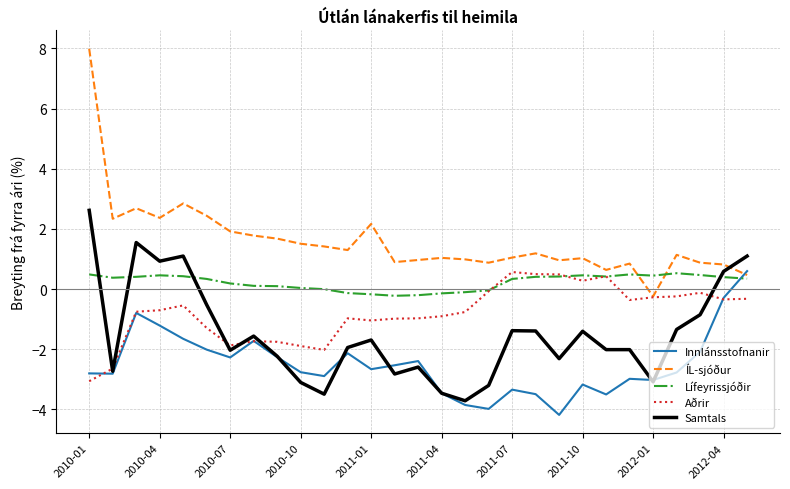

What is the greatest value displayed?

8.0